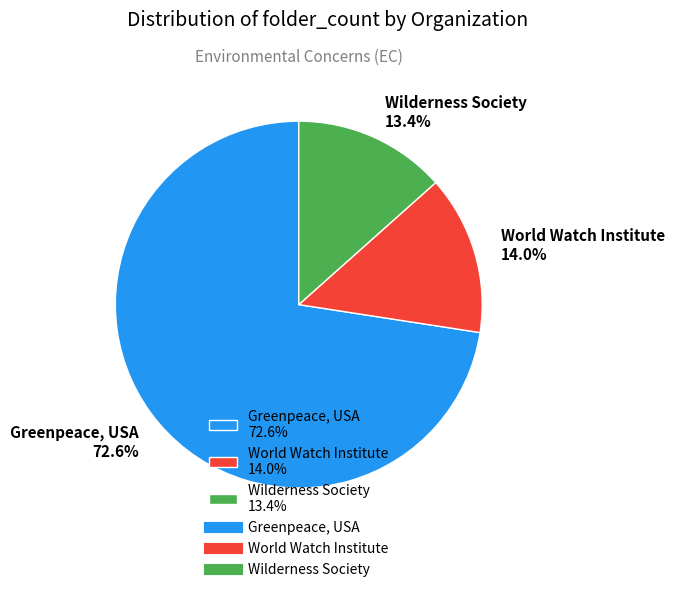

What is the majority slice?

Greenpeace, USA